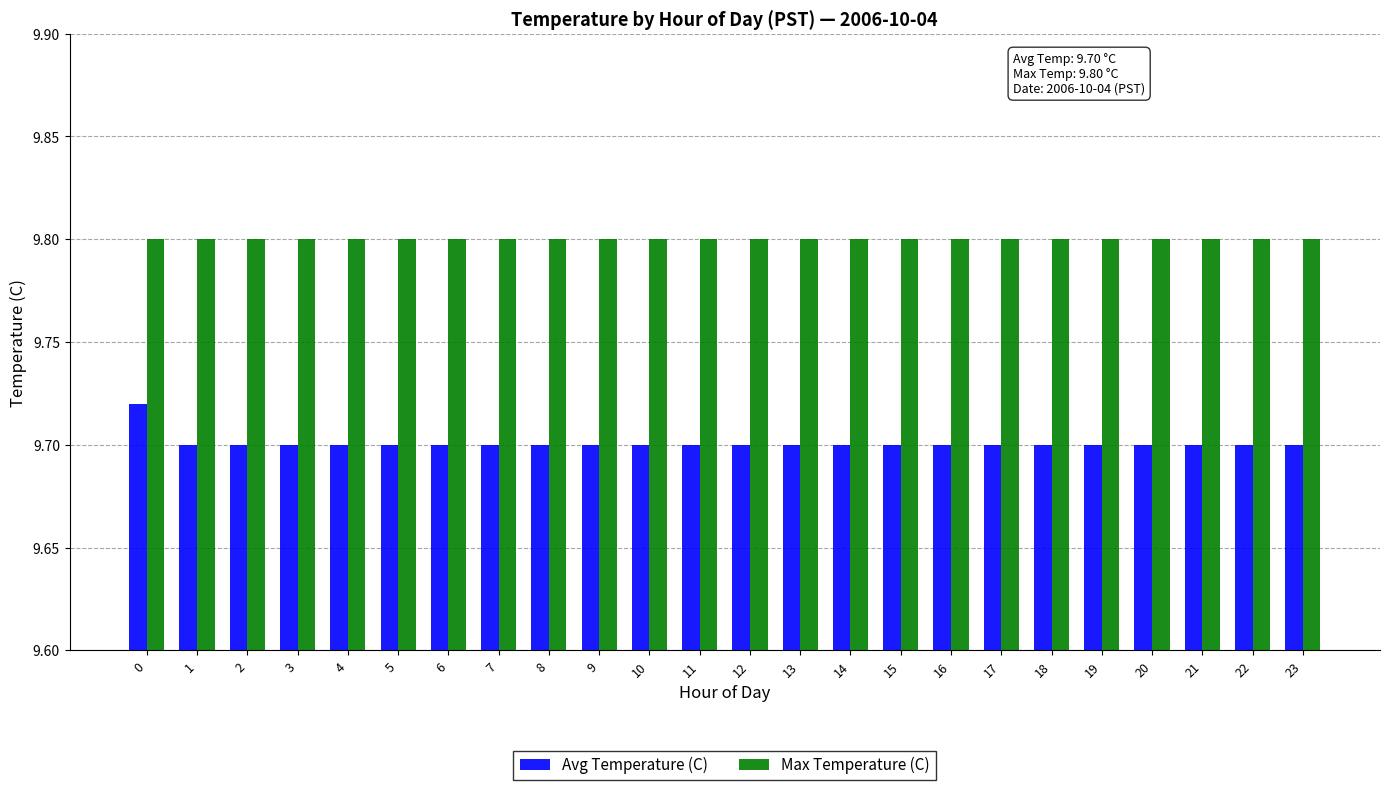

Does the chart contain any negative values?

No